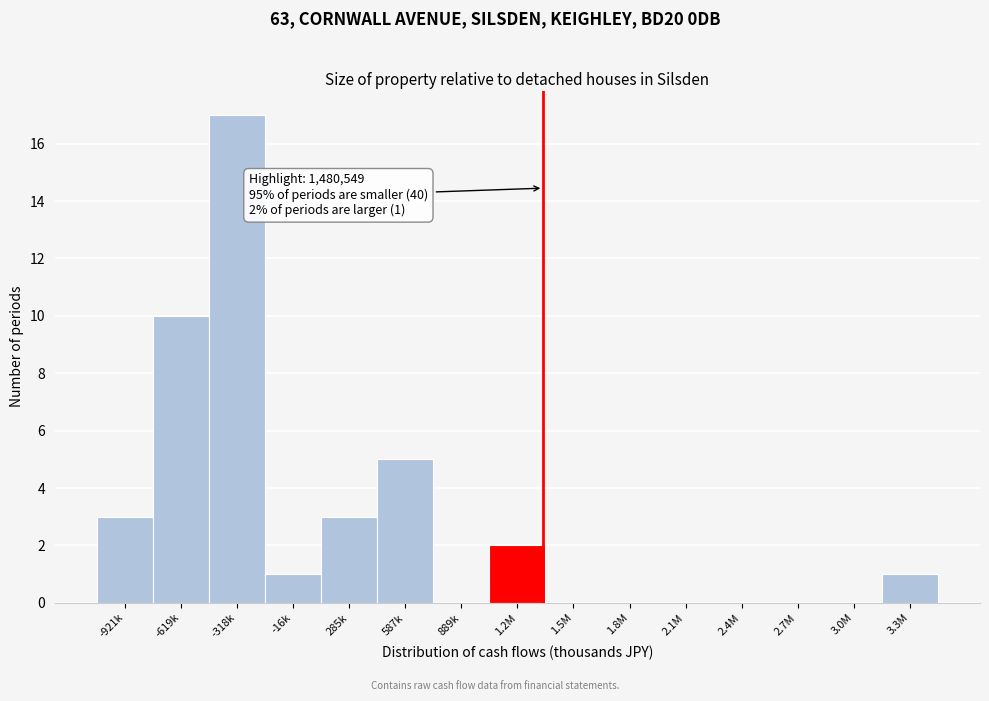

Reading right to left, transcribe all the data shown in this chart.

3.3M=1	3.0M=0	2.7M=0	2.4M=0	2.1M=0	1.8M=0	1.5M=0	1.2M=2	889k=0	587k=5	285k=3	-16k=1	-318k=17	-619k=10	-921k=3